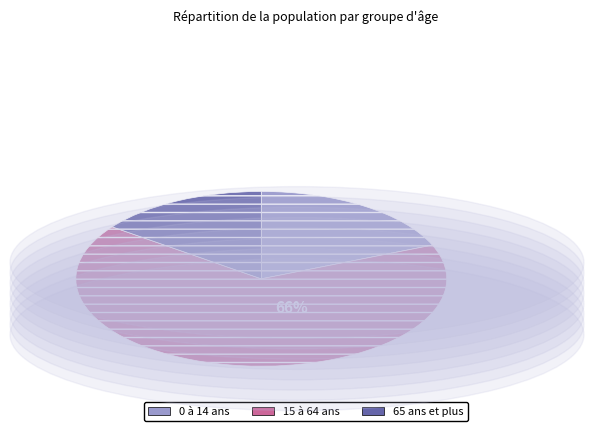

What percentage is the 0 à 14 ans slice, to the nearest percent?

19%